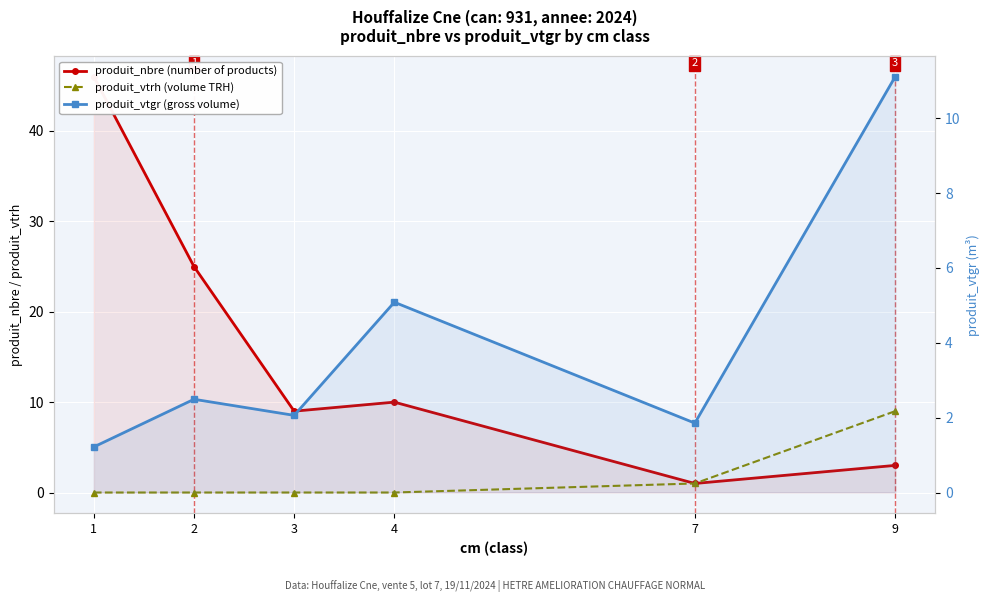

After their last crossing, which series has the higher values: produit_vtgr (gross volume) or produit_nbre (number of products)?

produit_vtgr (gross volume)